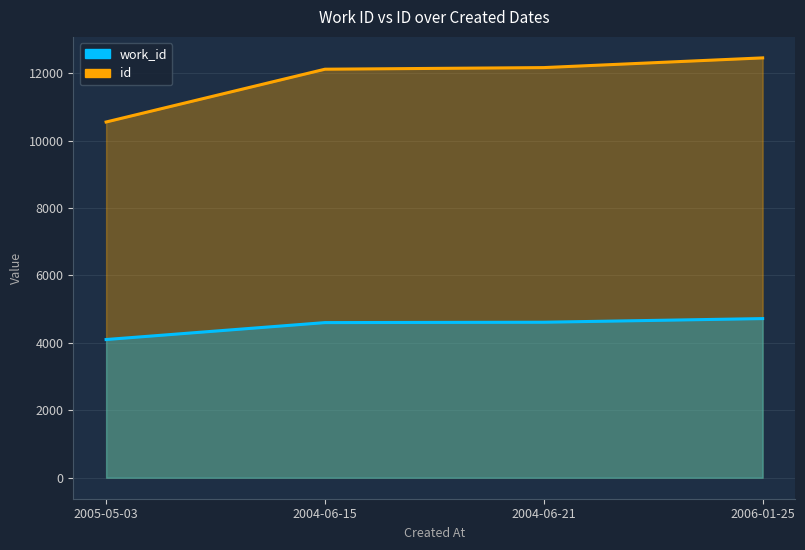

How many lines are shown in the chart?

2